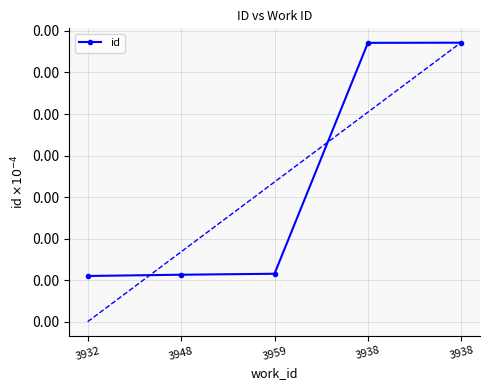

Does the chart have visible grid lines?

Yes